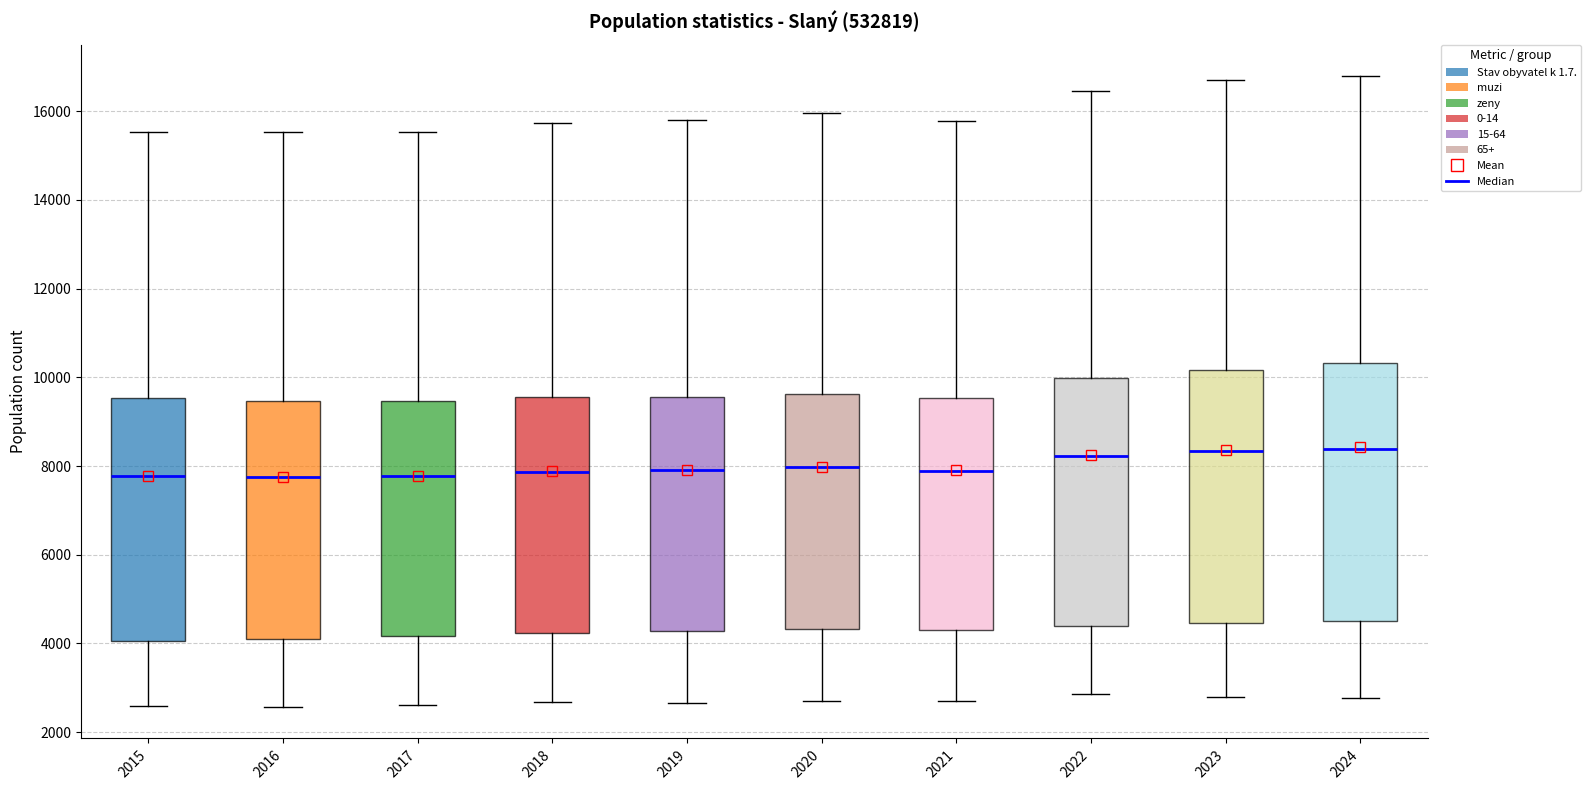

Reading left to right, read every box against the y-axis: the position of its median line, the range the box covers, and the ends of its whiskers. The values are not printed on the chart, so give them approximately, as read against the axis.

2015: median 7800, box 4000 to 9600, whiskers 2600 to 15600
2016: median 7800, box 4200 to 9400, whiskers 2600 to 15600
2017: median 7800, box 4200 to 9400, whiskers 2600 to 15600
2018: median 7800, box 4200 to 9600, whiskers 2600 to 15800
2019: median 7800, box 4200 to 9600, whiskers 2600 to 15800
2020: median 8000, box 4400 to 9600, whiskers 2800 to 16000
2021: median 7800, box 4200 to 9600, whiskers 2600 to 15800
2022: median 8200, box 4400 to 10000, whiskers 2800 to 16400
2023: median 8400, box 4400 to 10200, whiskers 2800 to 16600
2024: median 8400, box 4600 to 10400, whiskers 2800 to 16800